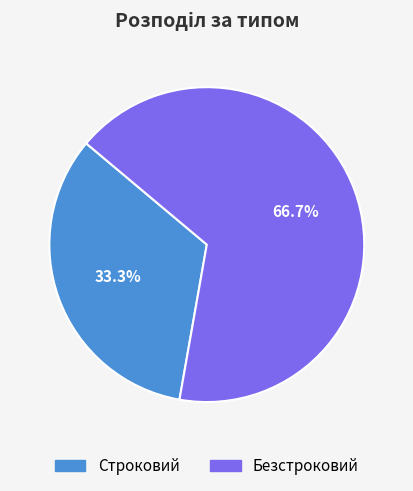

Does Безстроковий represent more than half of the total?

Yes